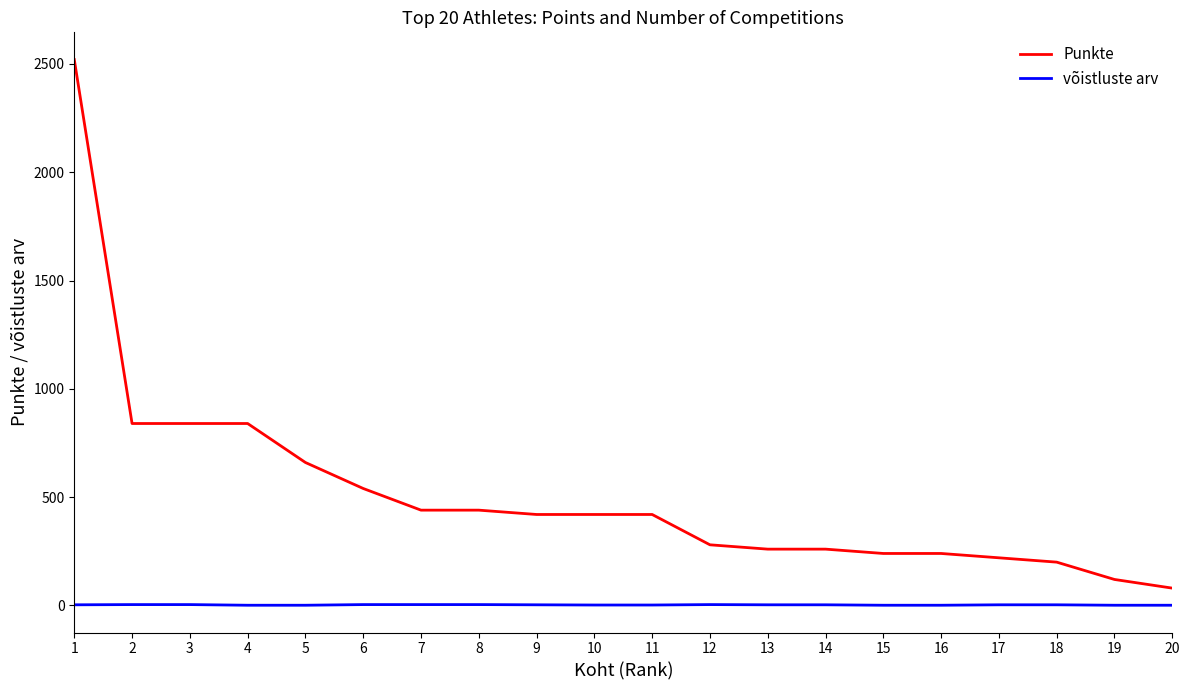

How many lines are shown in the chart?

2